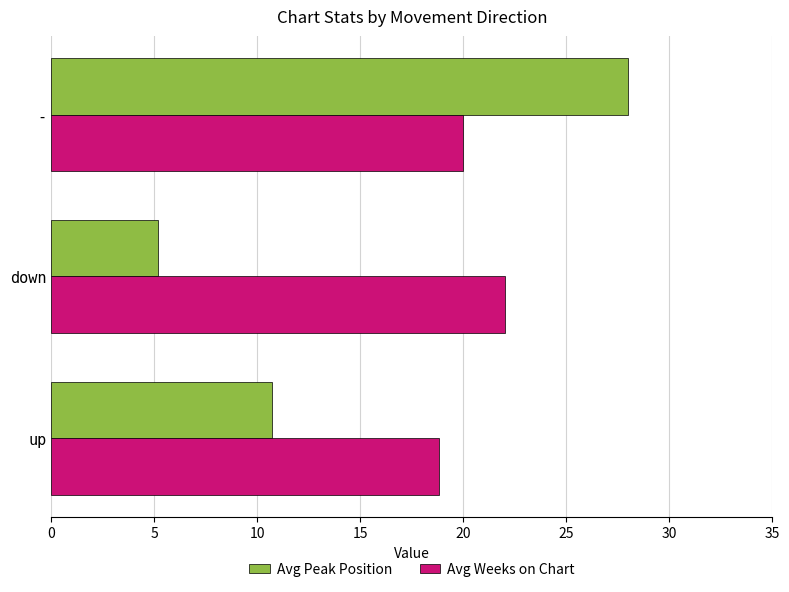

Which series has the widest spread of values?

Avg Peak Position